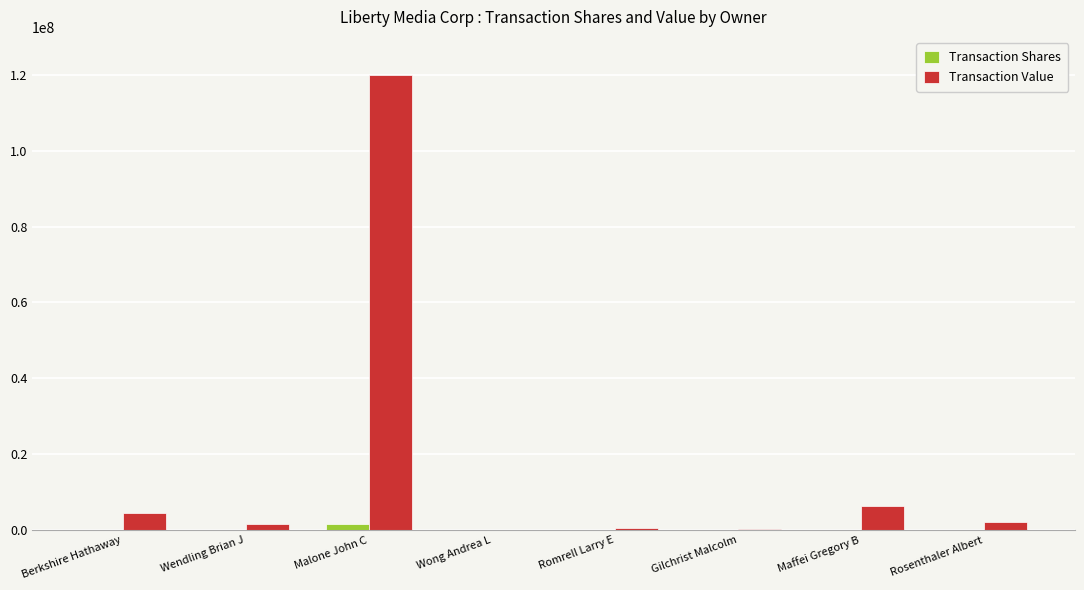

Which series changed the most between Malone John C and Wong Andrea L?

Transaction Value